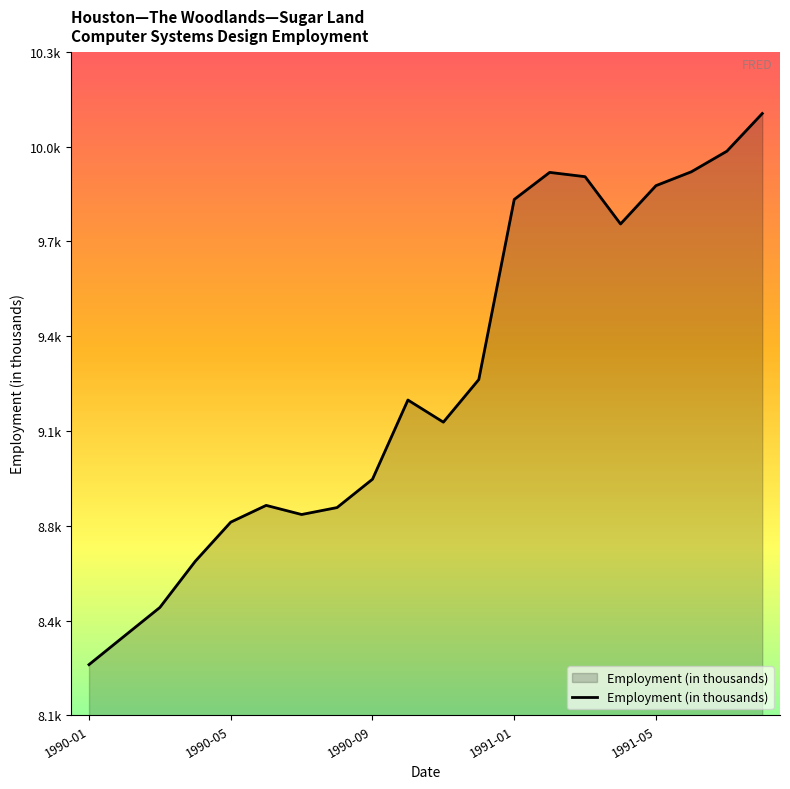

Is this an area chart (filled region under the line)?

Yes